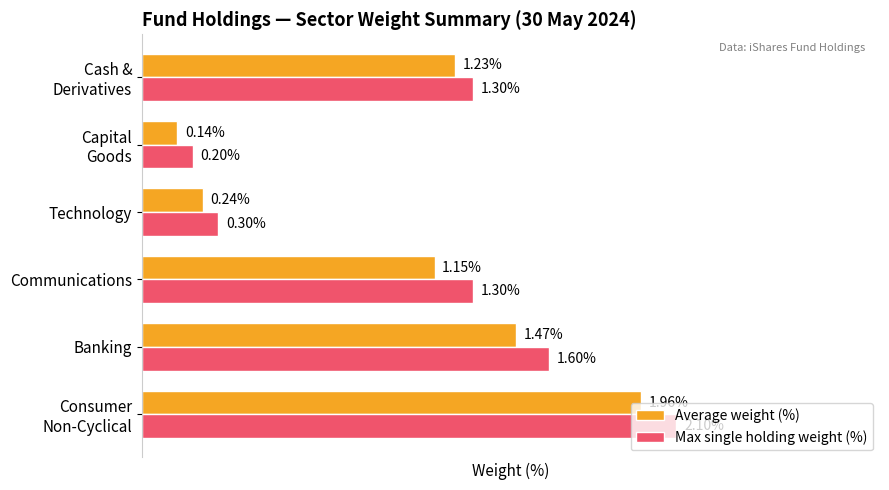

Rank the series by their average value, from highest to lowest.

Max single holding weight (%), Average weight (%)